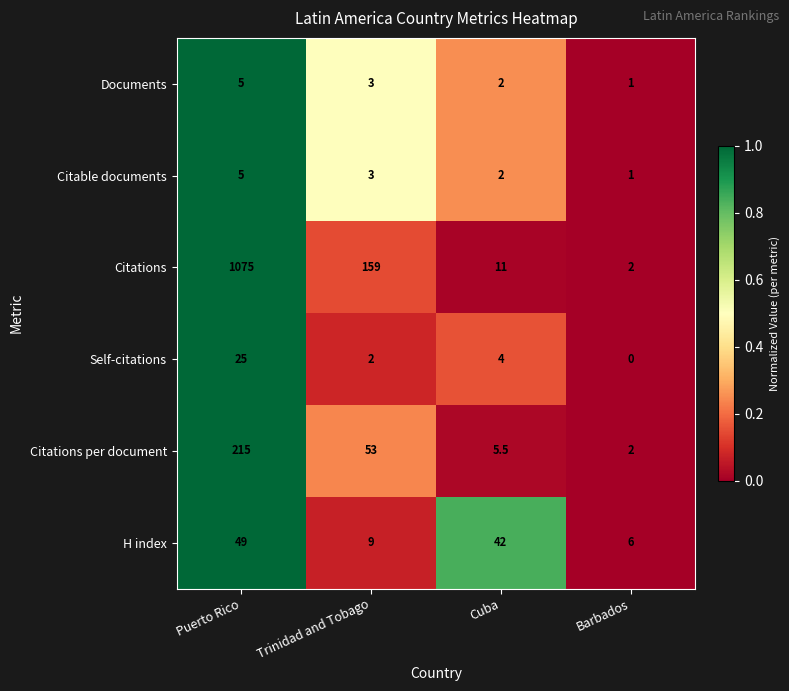

Which series has the largest range (max minus min)?

Citations